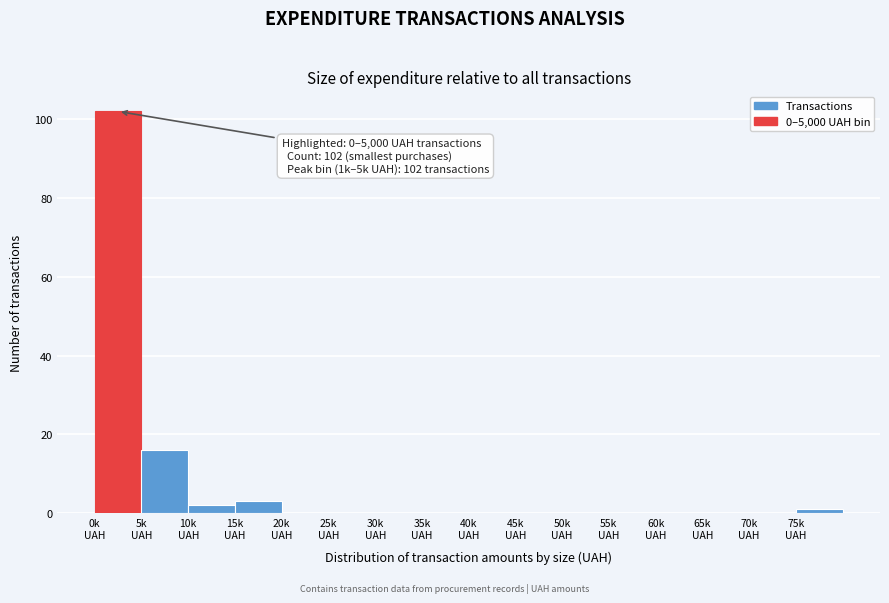

What is the greatest value displayed?

102